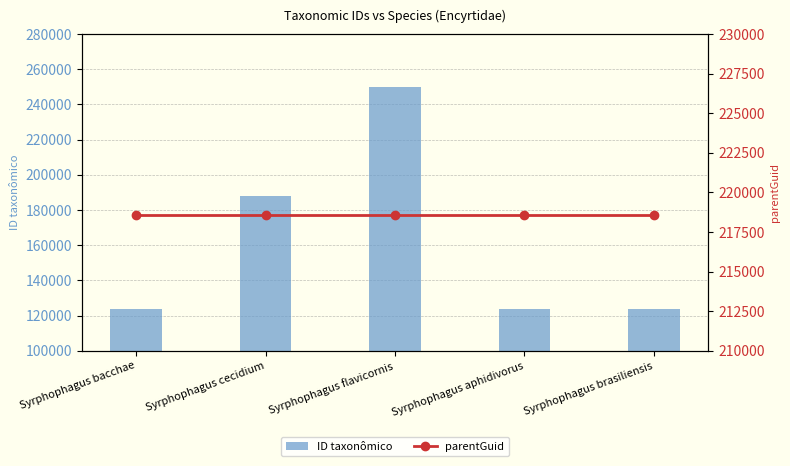

Is it true that parentGuid equals 84653 at Syrphophagus flavicornis?

False